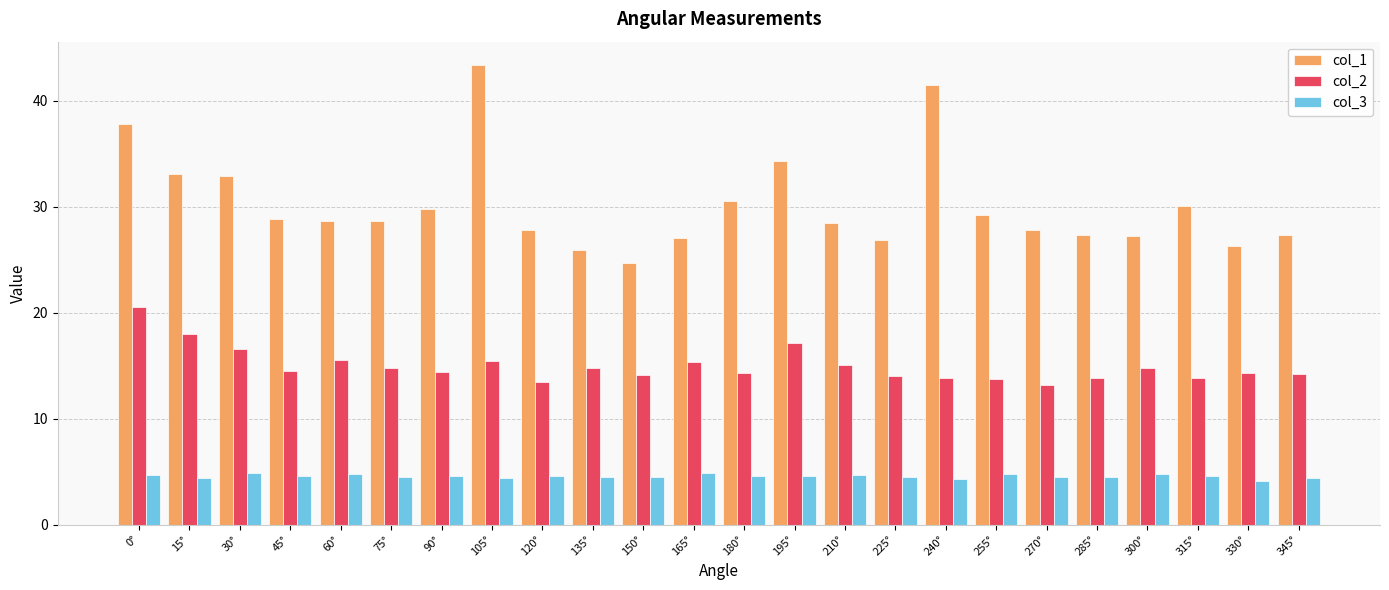

How many bars are there in total?

72